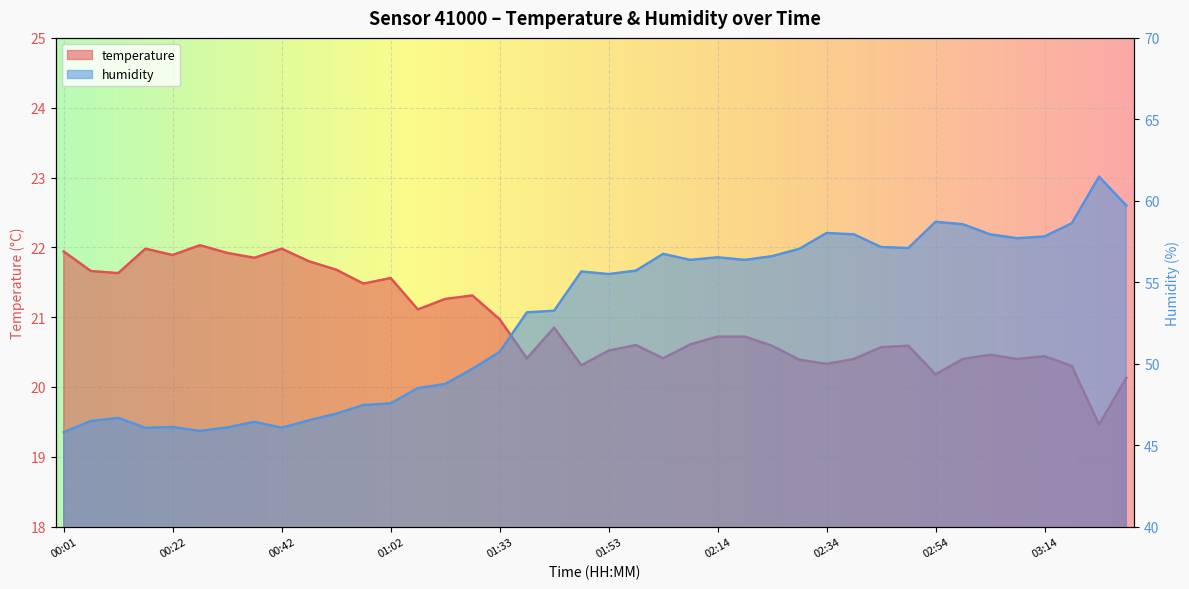

At which category does temperature reach its first local valley?

00:12